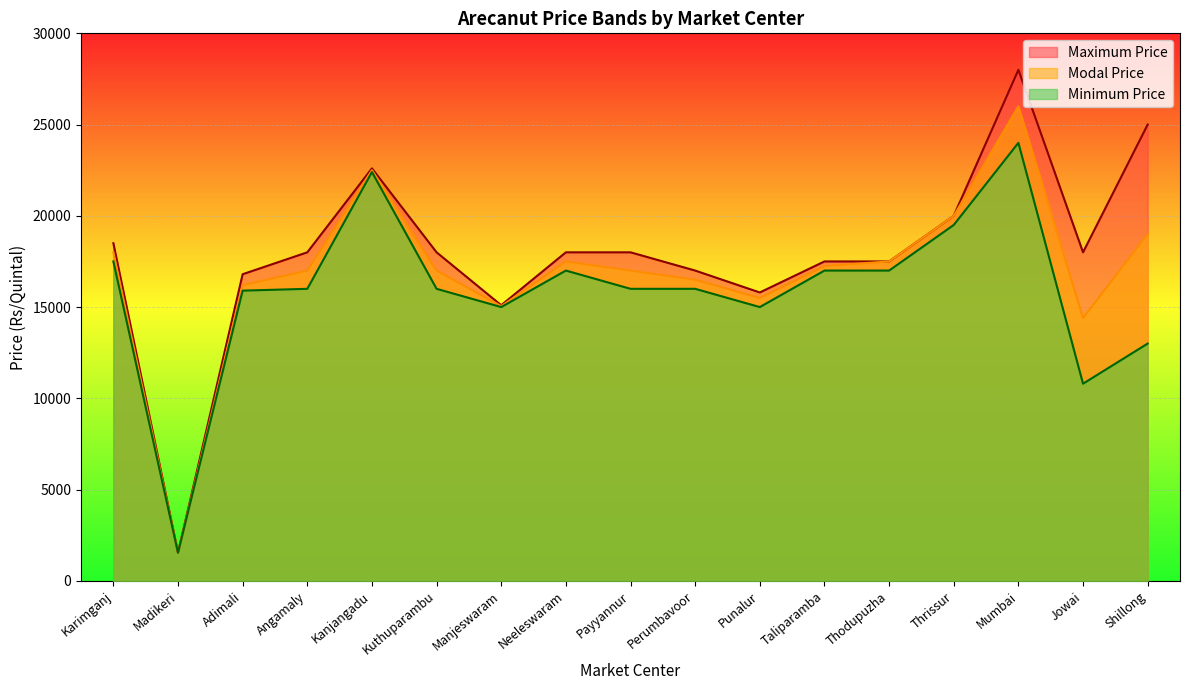

What is the greatest value displayed?

28000